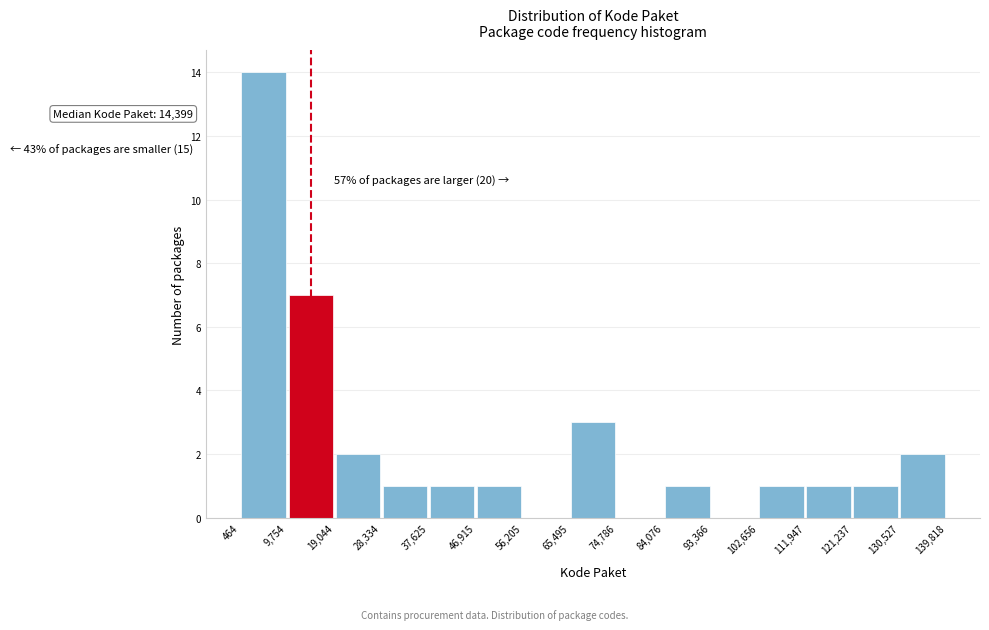

Over which range of the x-axis is the bar tallest?

464 to 9,754